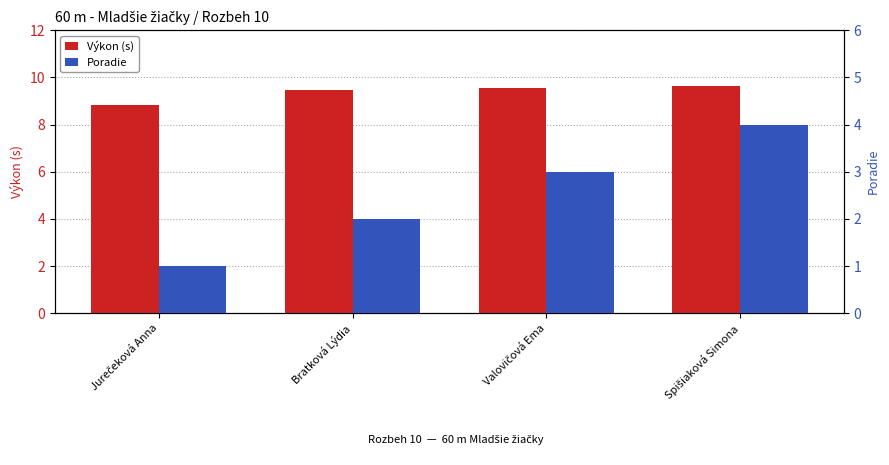

What is the difference between the highest and lowest values at Spišiaková Simona?

5.6